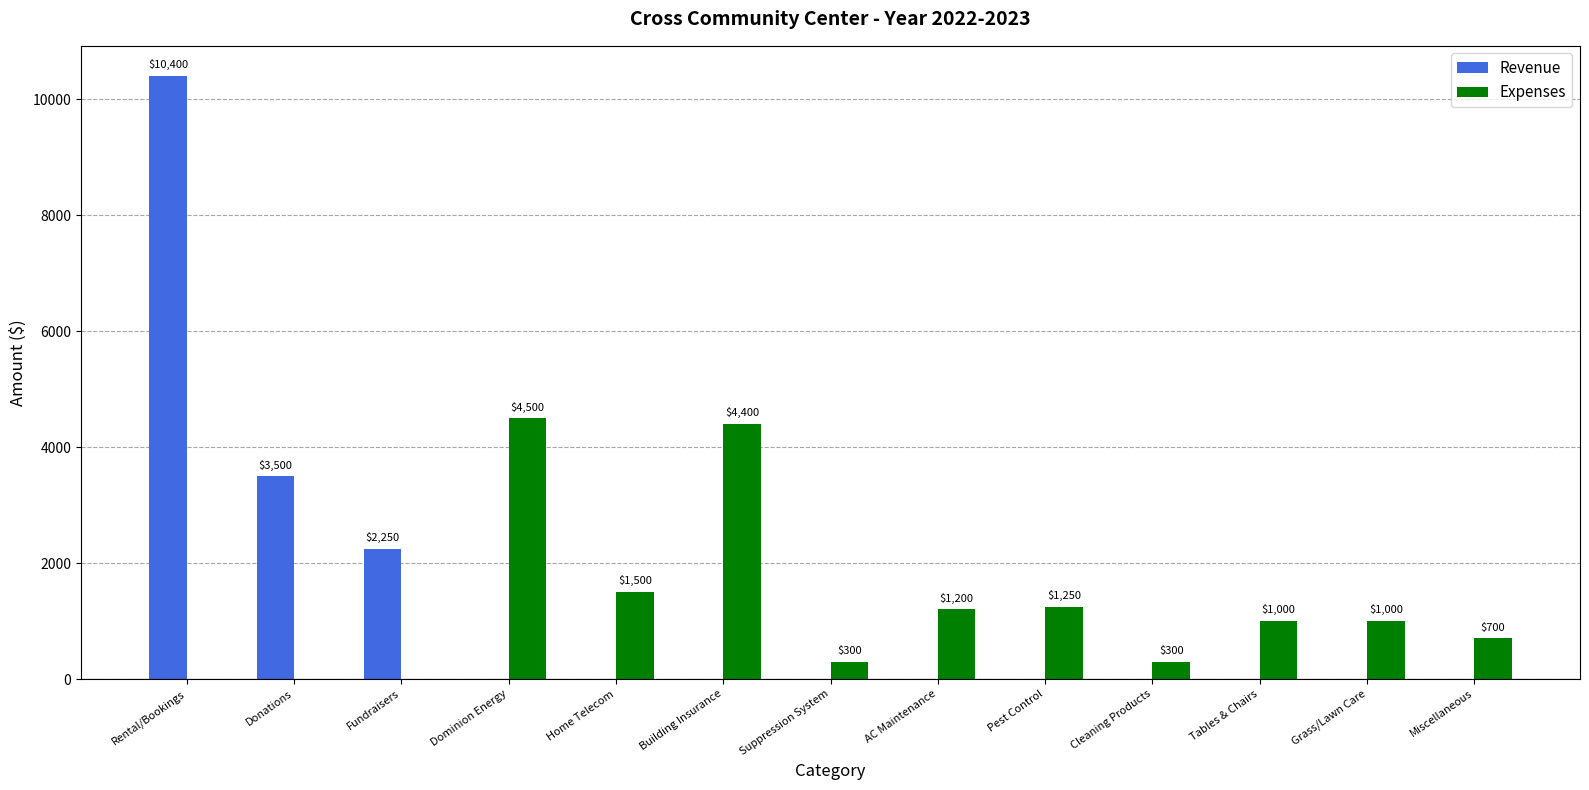

At which category is the sum across all series the highest?

Rental/Bookings